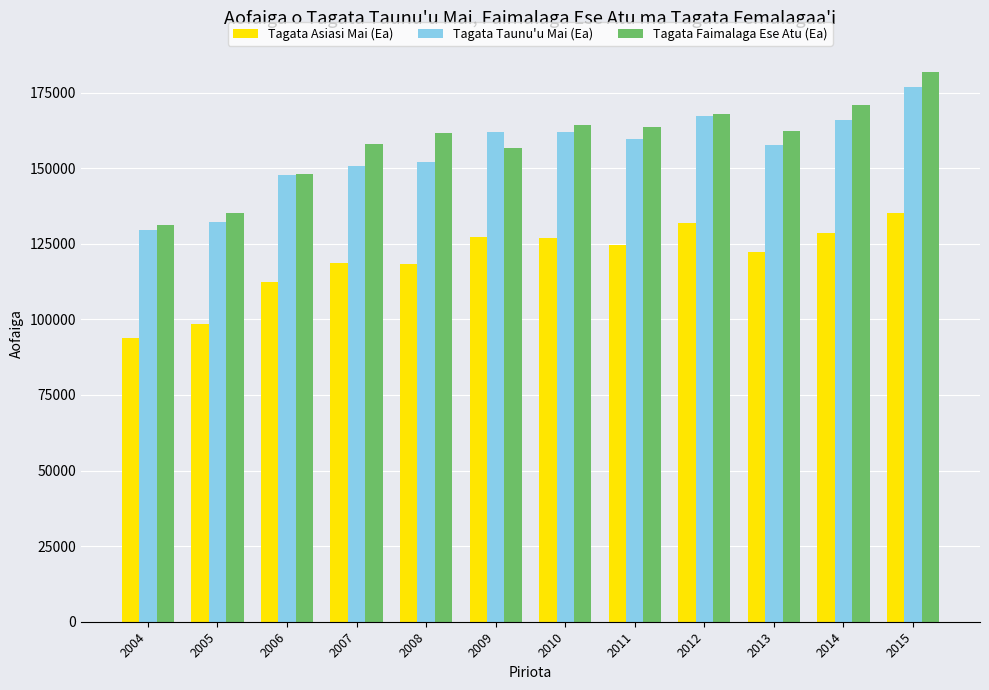

Which category has the lowest value in the Tagata Asiasi Mai (Ea) series?

2004